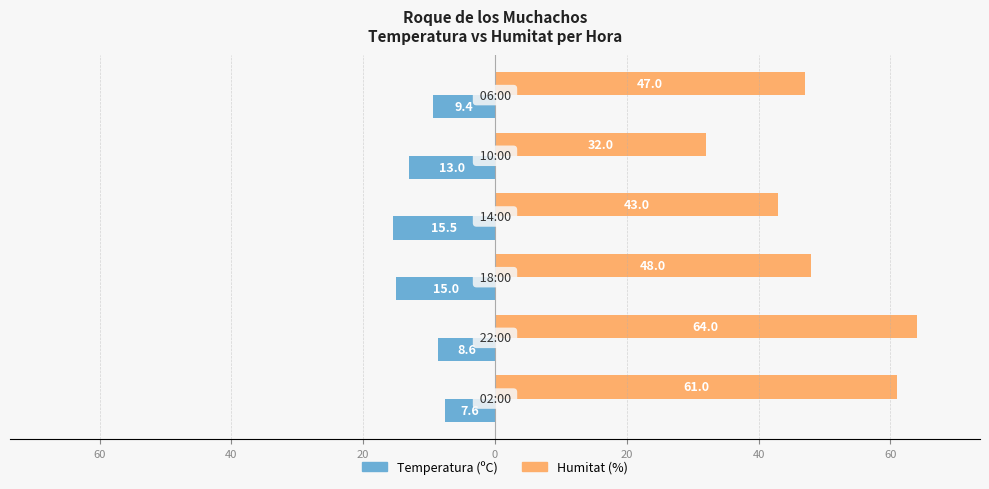

What are all the series names shown in the legend?

Temperatura (ºC), Humitat (%)